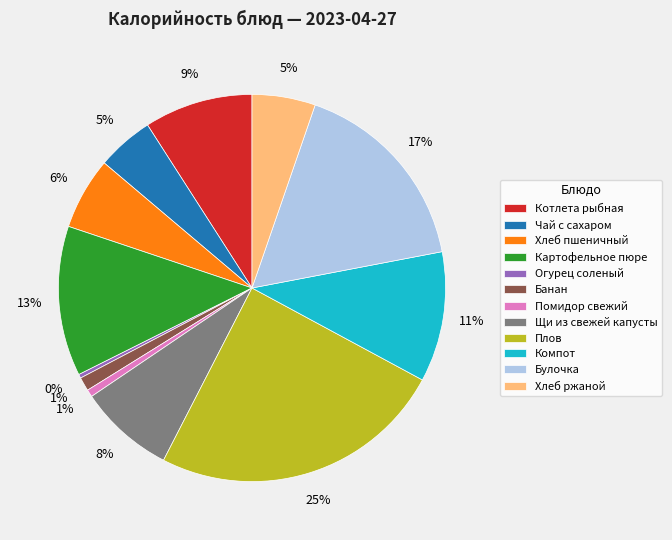

Approximately how many times larger is the value at Котлета рыбная compared to Компот?

0.8